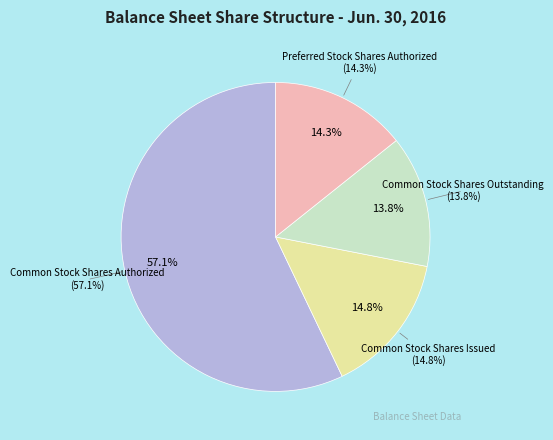

Does Common Stock Shares Authorized represent more than half of the total?

Yes